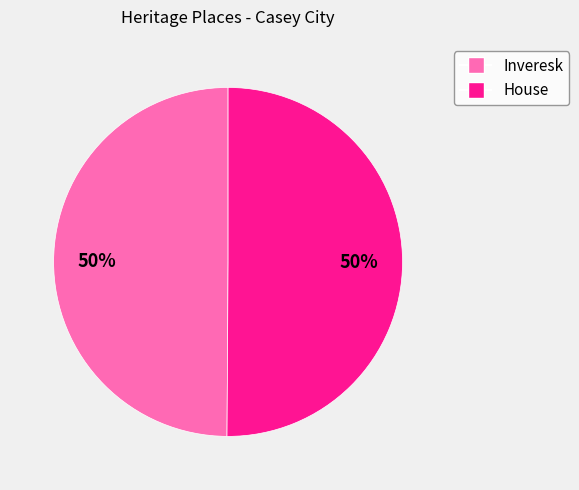

What is the ratio of the value at House to the value at Inveresk?

1.0